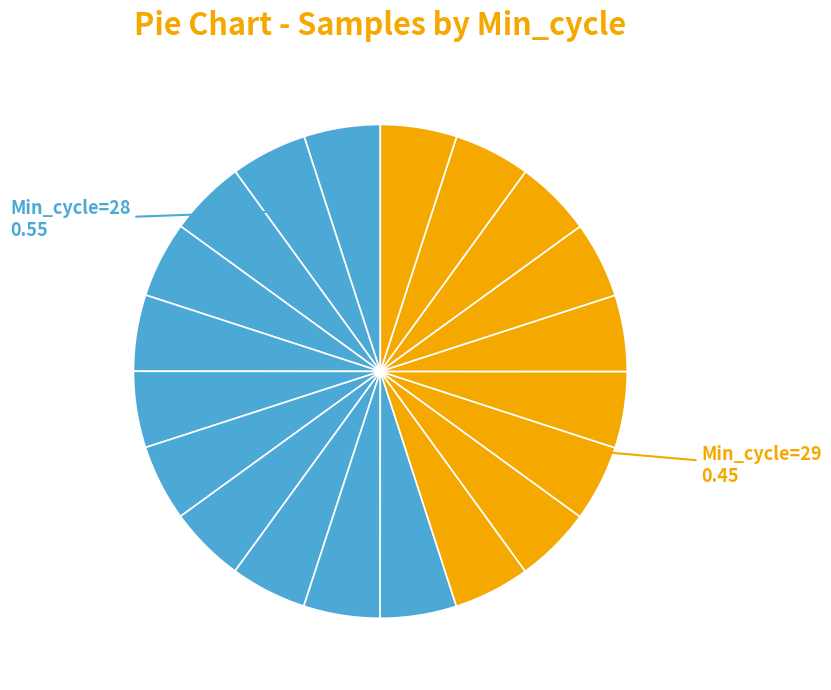

How many slices are in this pie chart?

20